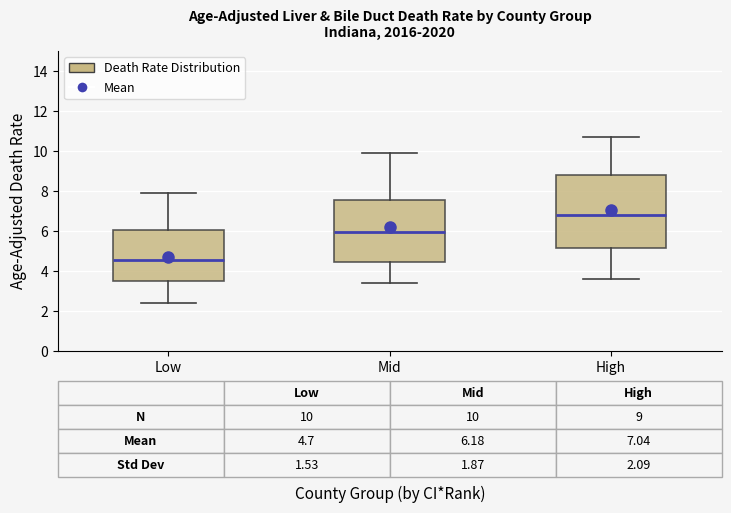

Which box's median line is the highest?

High